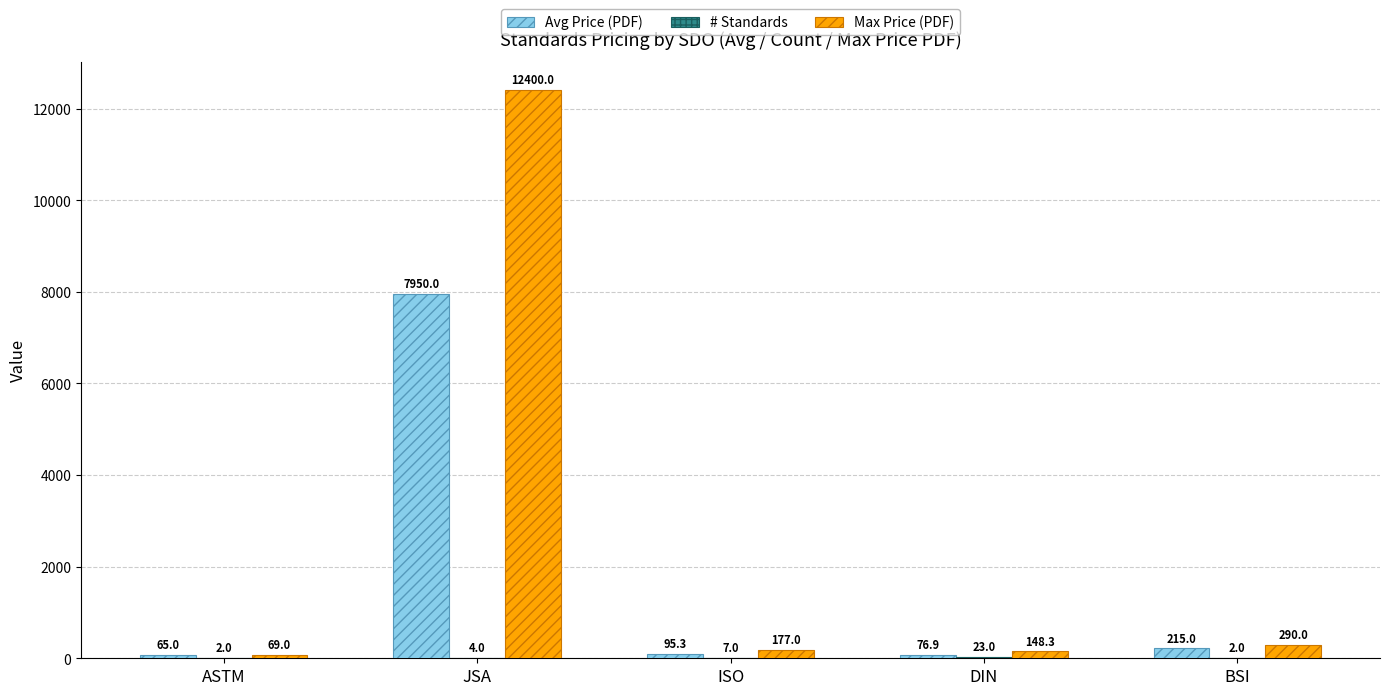

Which category has the highest value across all series?

JSA